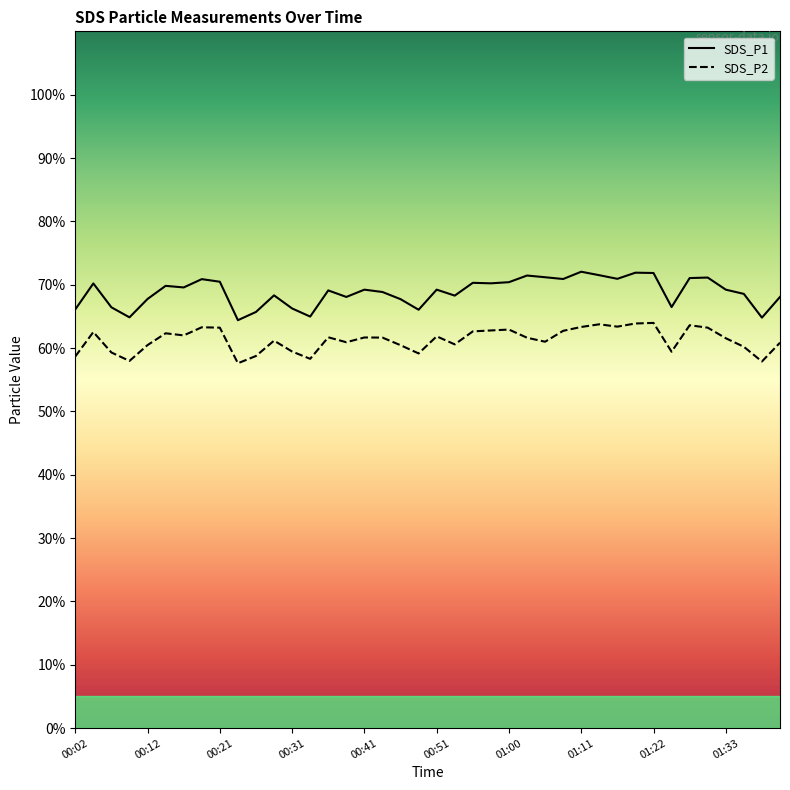

Between 00:19 and 01:41, which series saw the biggest shift?

SDS_P1